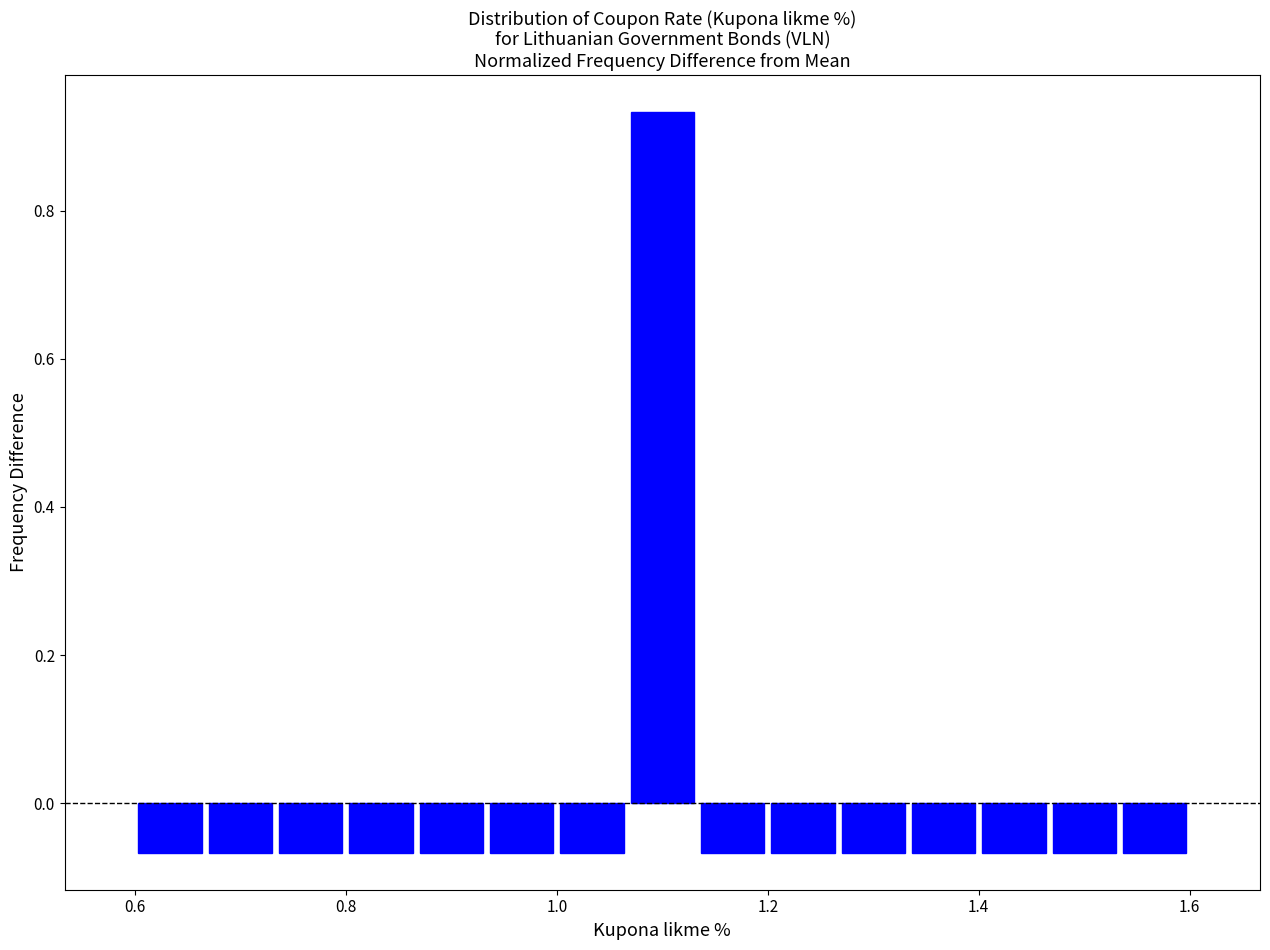

Around what value on the x-axis is the tallest bar? Give the approximate position of its centre, as read against the axis.

1.10